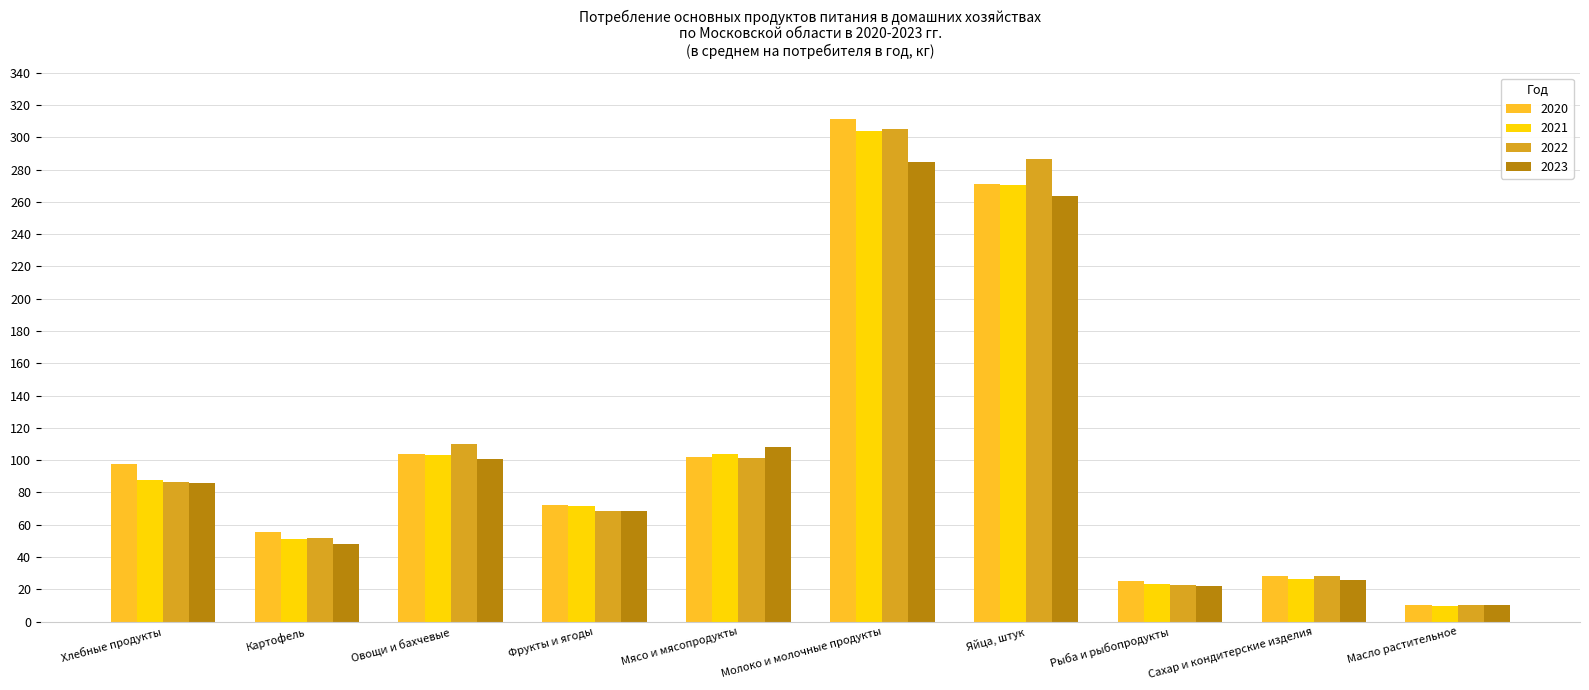

What is the label of the 4th bar from the right?

Яйца, штук